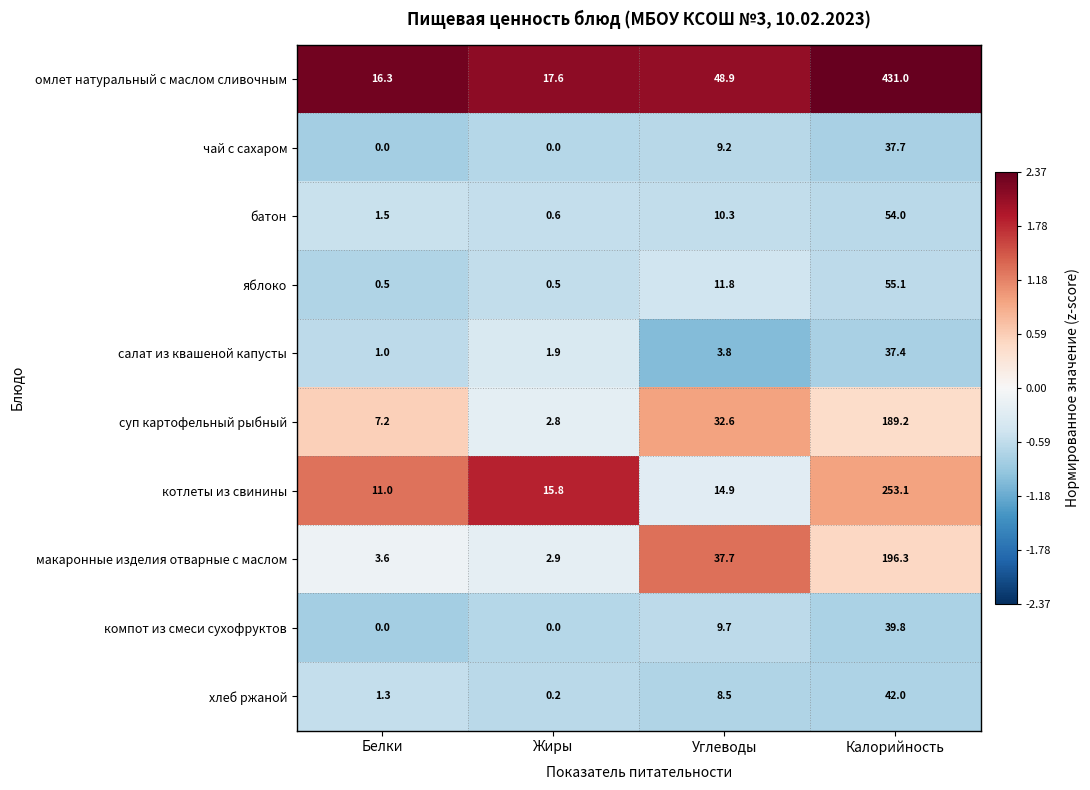

At which label does салат из квашеной капусты reach its minimum?

Белки